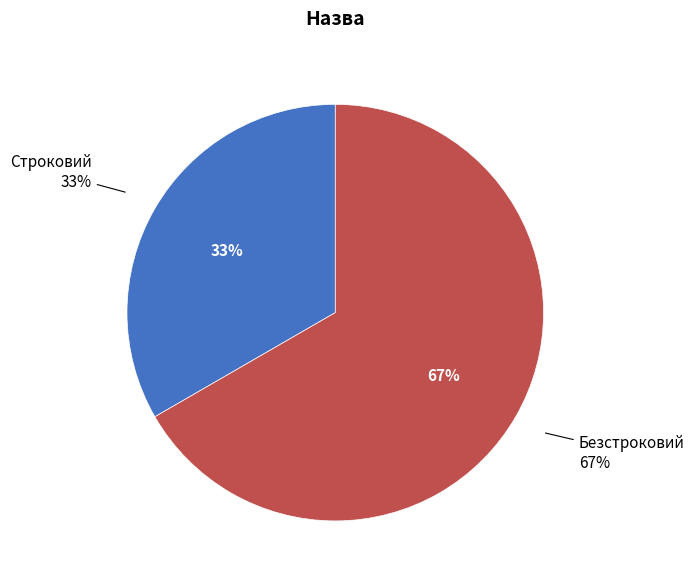

True or false: Строковий accounts for 33% of the total.

True